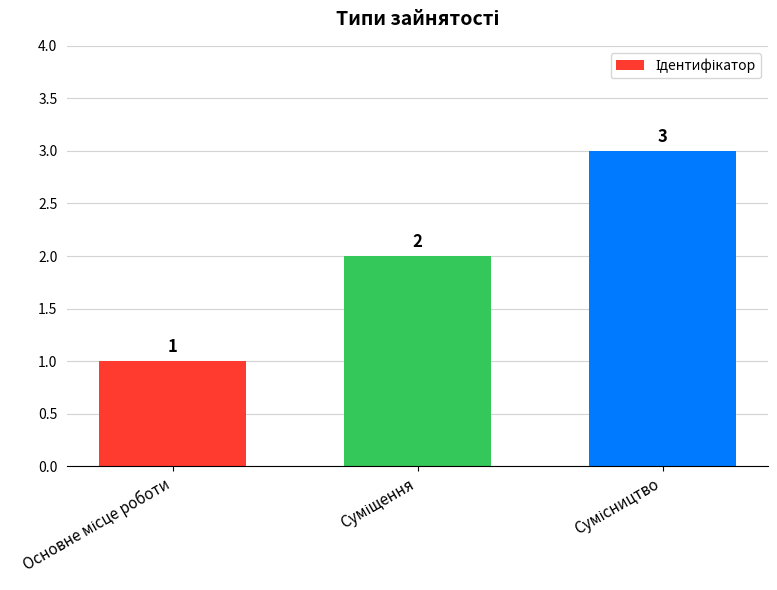

What is the value of the 2nd bar from the left?

2